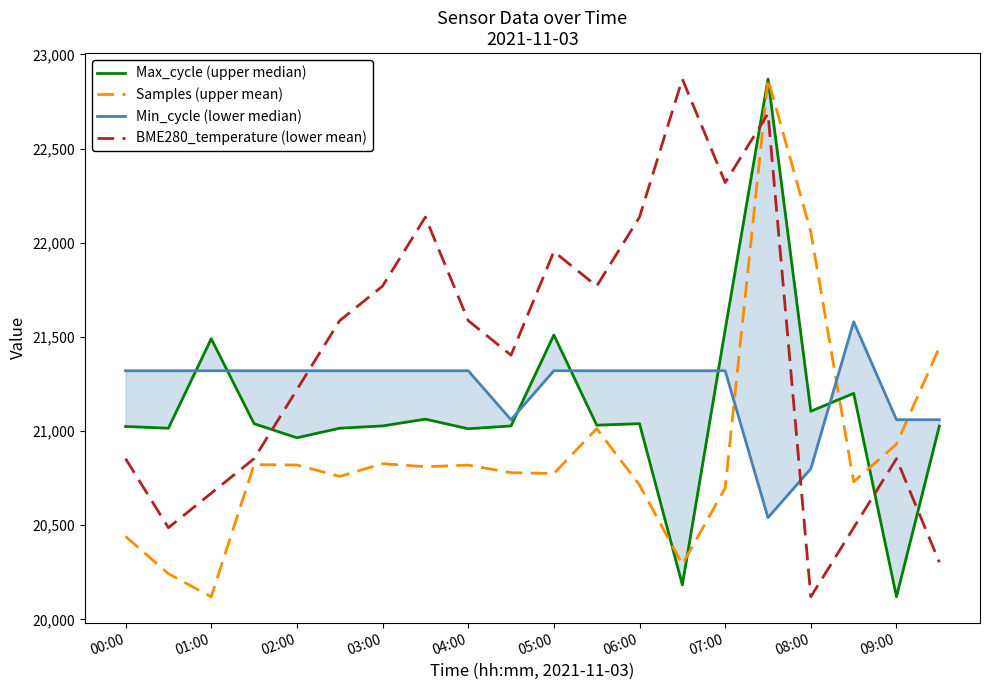

True or false: Samples (upper mean) and BME280_temperature (lower mean) intersect in this chart.

True